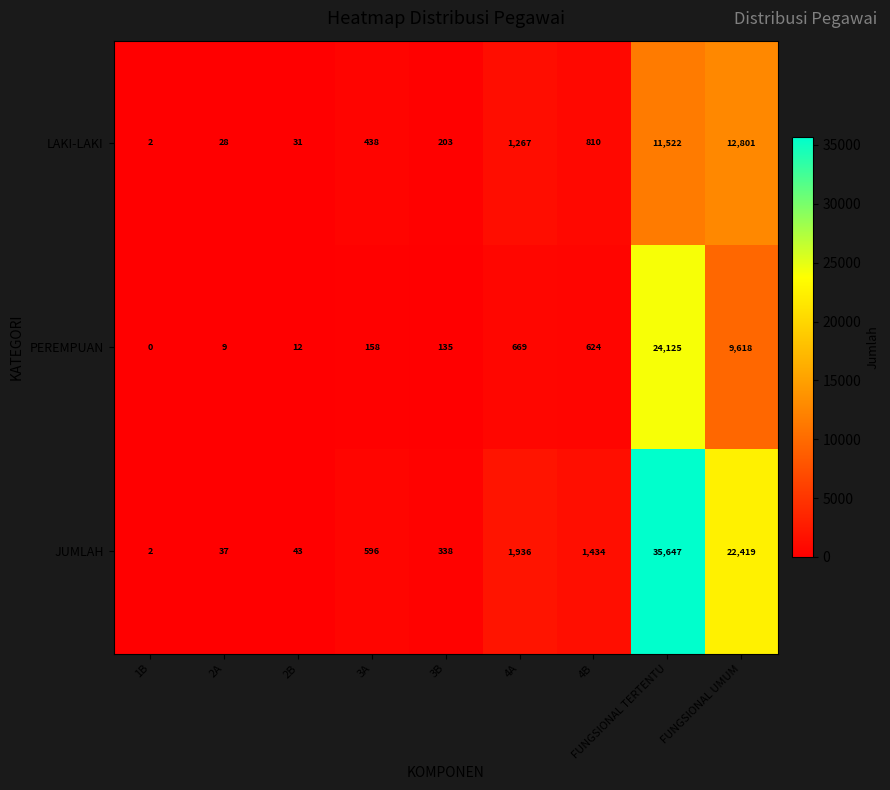

What is the difference between the maximum and second lowest values in the LAKI-LAKI series?

12773